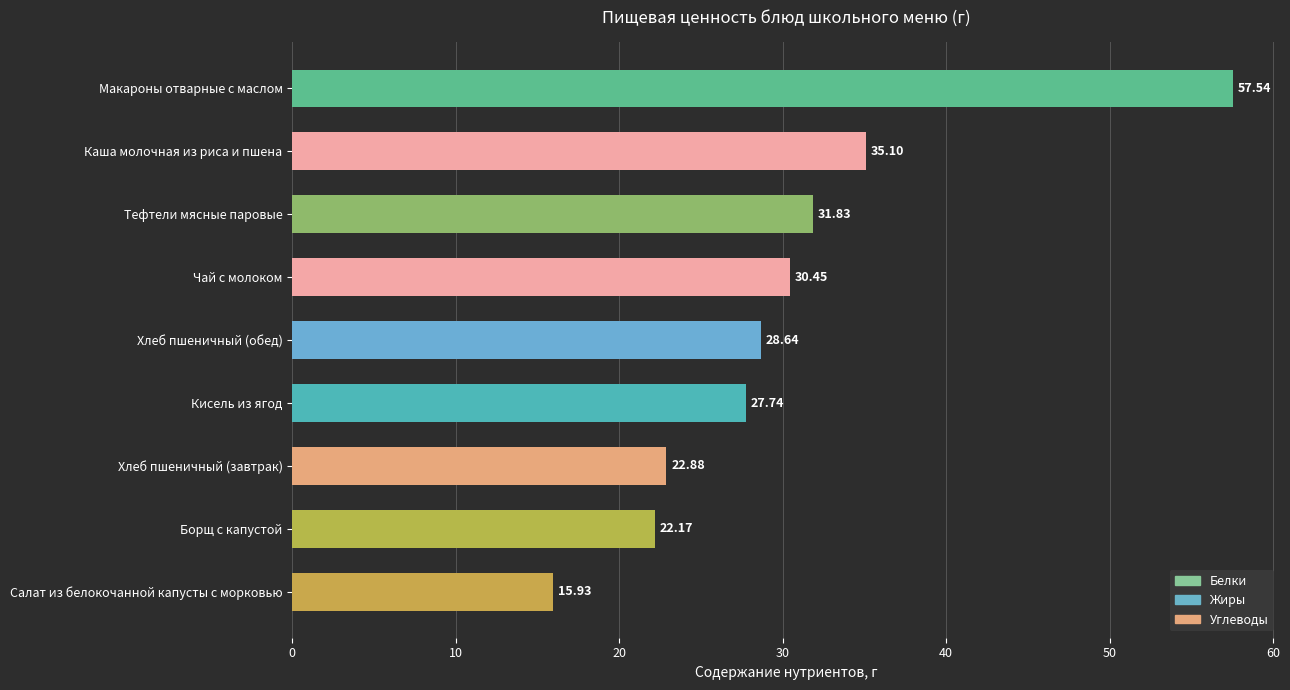

Approximately how many times larger is the value at Борщ с капустой compared to Салат из белокочанной капусты с морковью?

1.4